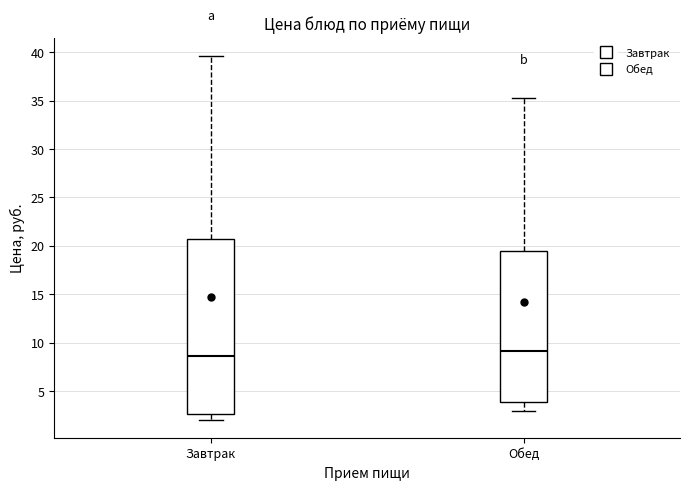

Reading left to right, read every box against the y-axis: the position of its median line, the range the box covers, and the ends of its whiskers. The values are not printed on the chart, so give them approximately, as read against the axis.

Завтрак: median 8.5, box 2.5 to 20.5, whiskers 2.0 to 39.5
Обед: median 9.0, box 4.0 to 19.5, whiskers 3.0 to 35.5